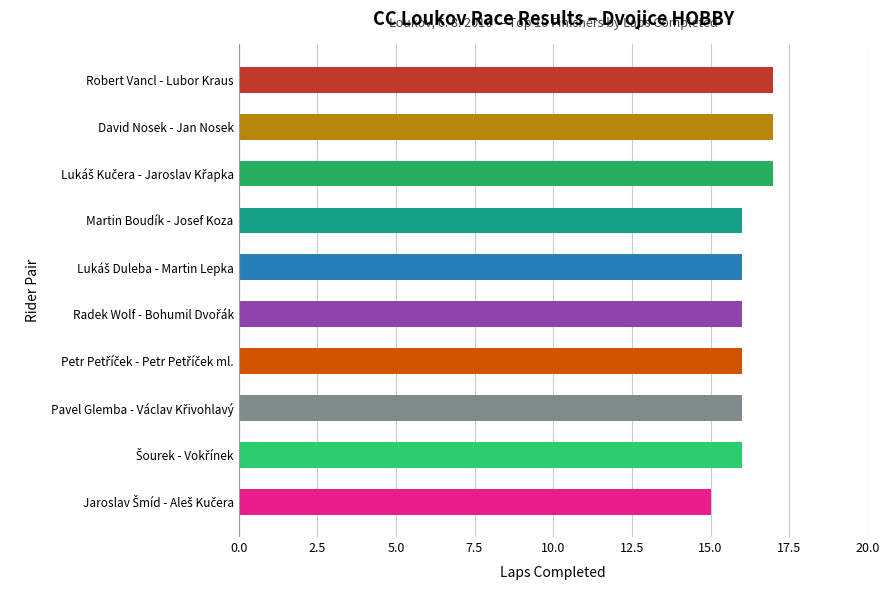

The chart shows a value of 17 at David Nosek - Jan Nosek. True or false?

True